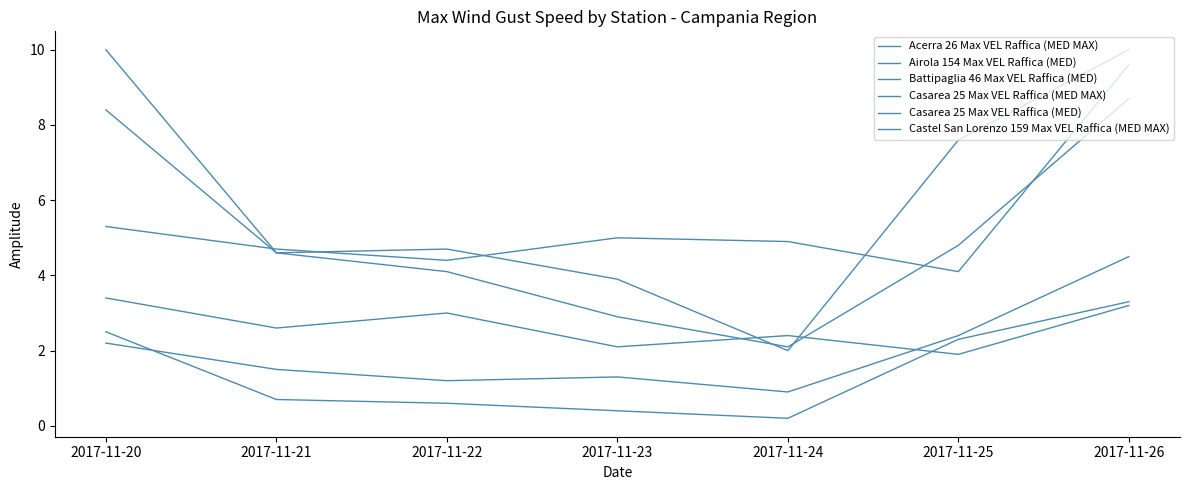

Reading left to right, what are all the values shown in this chart?

Acerra 26 Max VEL Raffica (MED MAX): 10.0	4.6	4.1	2.9	2.1	4.8	8.7
Airola 154 Max VEL Raffica (MED): 2.5	0.7	0.6	0.4	0.2	2.3	3.3
Battipaglia 46 Max VEL Raffica (MED): 3.4	2.6	3.0	2.1	2.4	1.9	3.2
Casarea 25 Max VEL Raffica (MED MAX): 8.4	4.6	4.7	3.9	2.0	7.6	10.0
Casarea 25 Max VEL Raffica (MED): 2.2	1.5	1.2	1.3	0.9	2.4	4.5
Castel San Lorenzo 159 Max VEL Raffica (MED MAX): 5.3	4.7	4.4	5.0	4.9	4.1	9.6